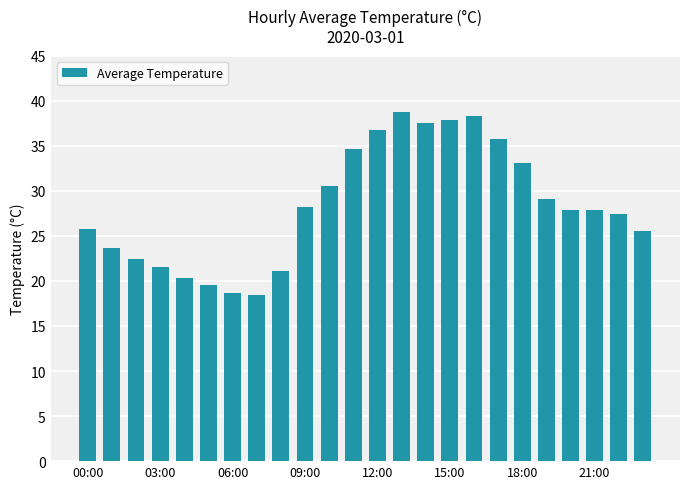

What is the maximum value shown in the chart?

38.8